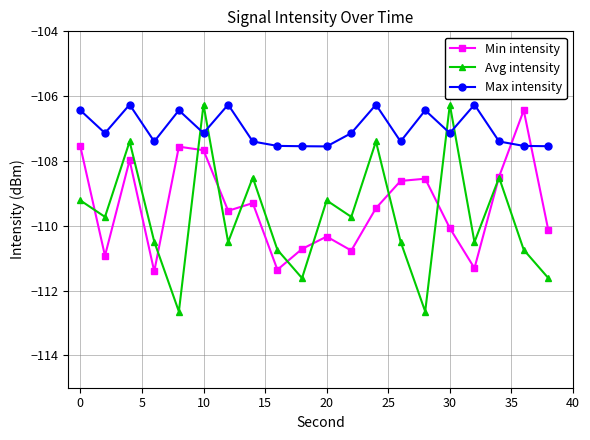

In Max intensity, how many points are higher than both neighbors (excluding endpoints)?

6